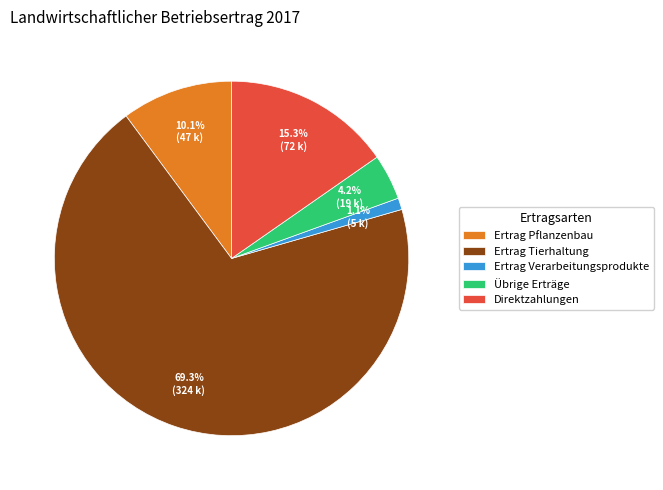

How many slices are in this pie chart?

5